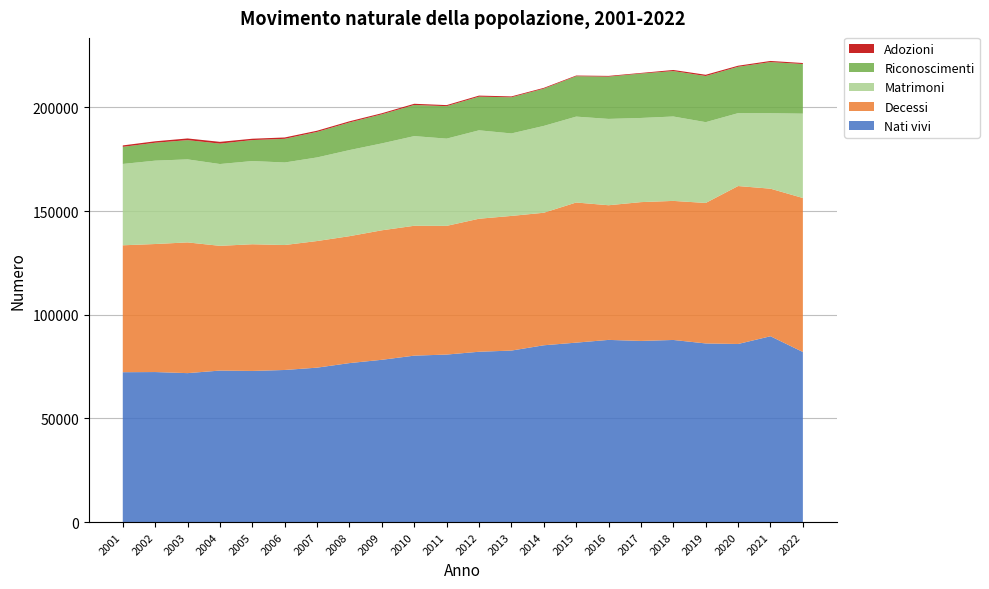

Reading right to left, what are all the values shown in this chart?

Nati vivi: 2022=82045	2021=89644	2020=85914	2019=86172	2018=87851	2017=87381	2016=87883	2015=86559	2014=85287	2013=82731	2012=82164	2011=80808	2010=80290	2009=78286	2008=76691	2007=74494	2006=73371	2005=72903	2004=73082	2003=71848	2002=72372	2001=72295
Decessi: 2022=74295	2021=71192	2020=76195	2019=67780	2018=67088	2017=66971	2016=64964	2015=67606	2014=63938	2013=64961	2012=64173	2011=62091	2010=62649	2009=62476	2008=61233	2007=61089	2006=60283	2005=61124	2004=60180	2003=63070	2002=61768	2001=61228
Matrimoni: 2022=40688	2021=36410	2020=35160	2019=38974	2018=40716	2017=40599	2016=41646	2015=41437	2014=41891	2013=39794	2012=42654	2011=42083	2010=43257	2009=41918	2008=41534	2007=40330	2006=39817	2005=40139	2004=39460	2003=40056	2002=40213	2001=39244
Riconoscimenti: 2022=23942	2021=24660	2020=22364	2019=22256	2018=21912	2017=21419	2016=20390	2015=19488	2014=17973	2013=17441	2012=16234	2011=15665	2010=15018	2009=14041	2008=13314	2007=12306	2006=11413	2005=10122	2004=9852	2003=9279	2002=8641	2001=8256
Adozioni: 2022=492	2021=553	2020=524	2019=611	2018=535	2017=305	2016=363	2015=329	2014=383	2013=425	2012=513	2011=509	2010=580	2009=512	2008=575	2007=582	2006=656	2005=647	2004=854	2003=815	2002=702	2001=685